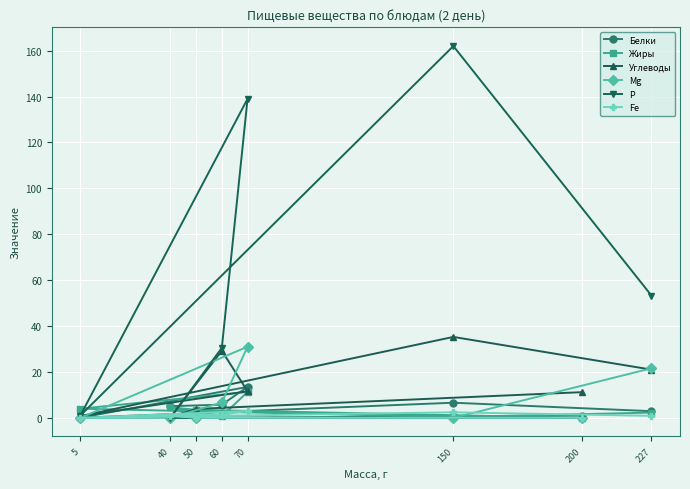

Where does the Р series first go above 30?

60